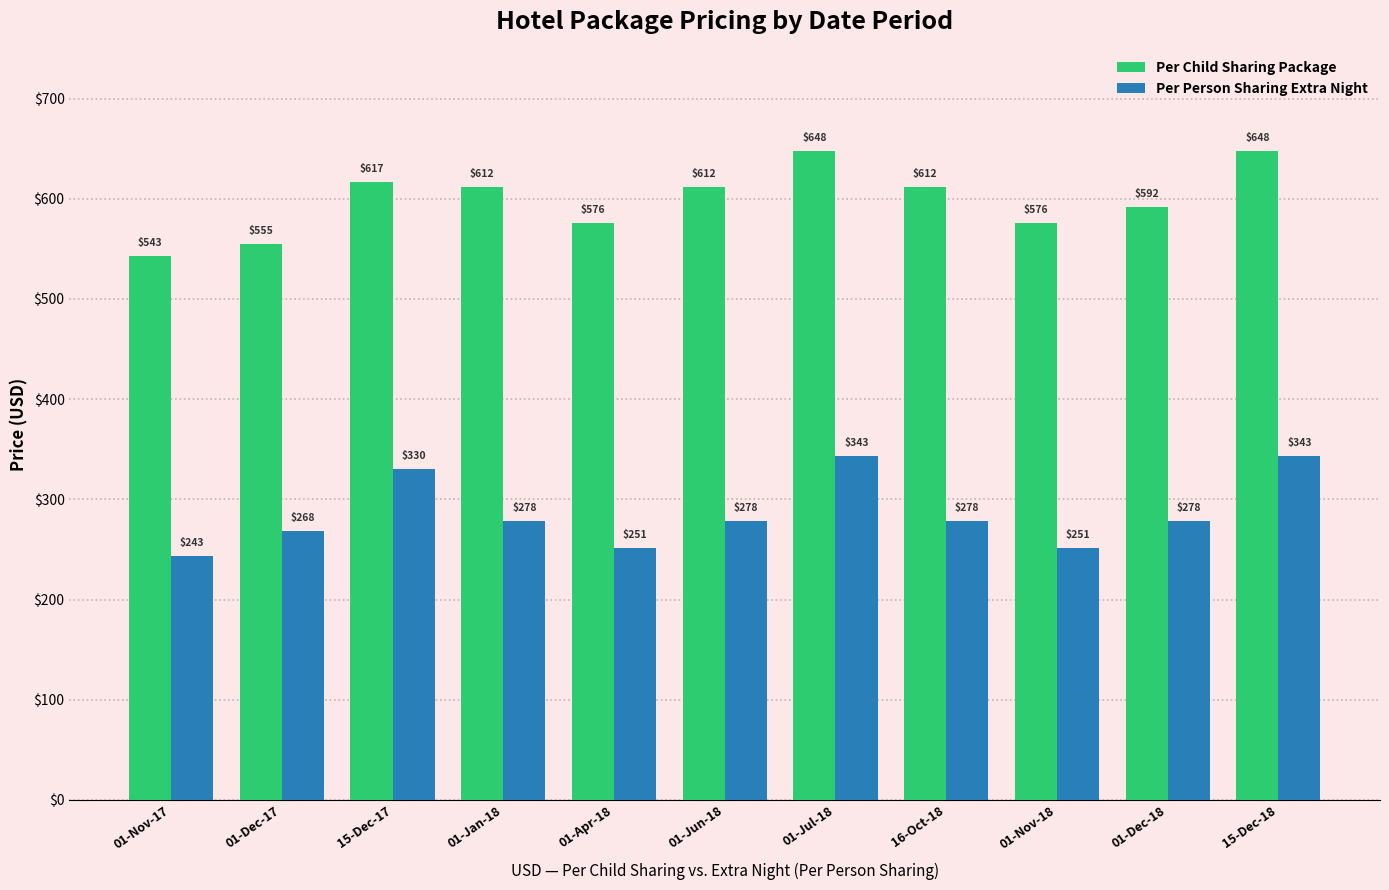

How many series are shown in this chart?

2